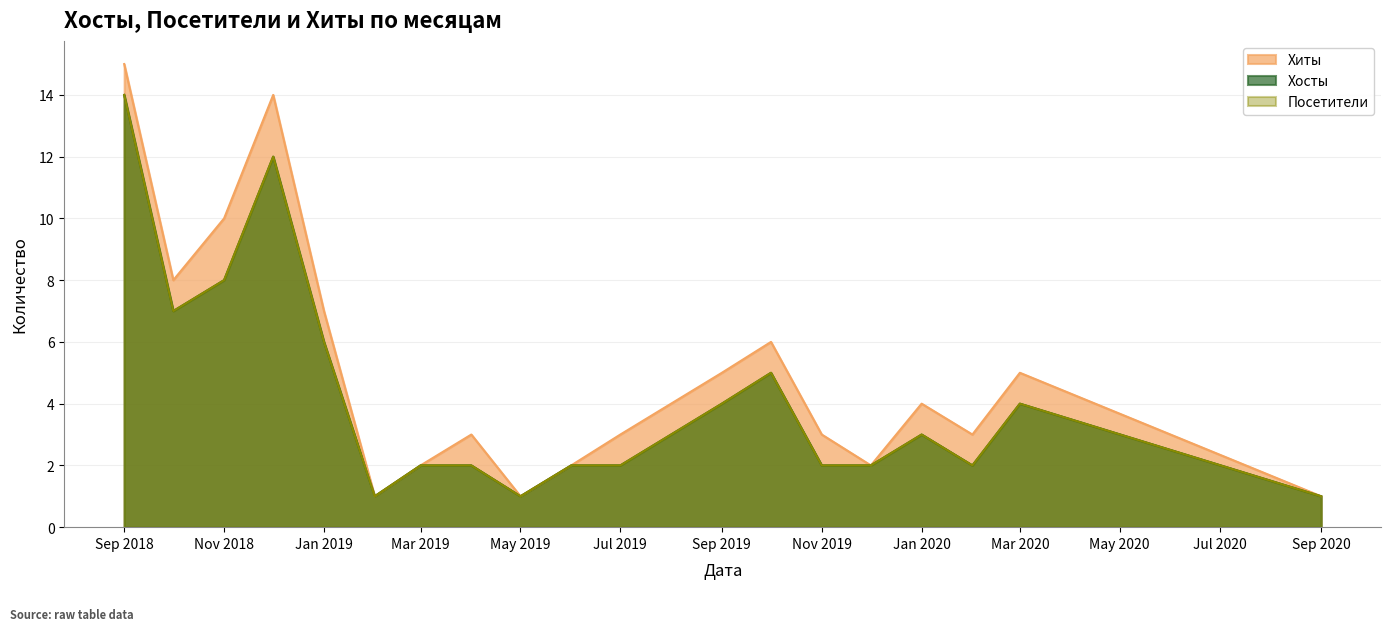

Which has a higher value, 2019-08 or 2020-03?

2020-03